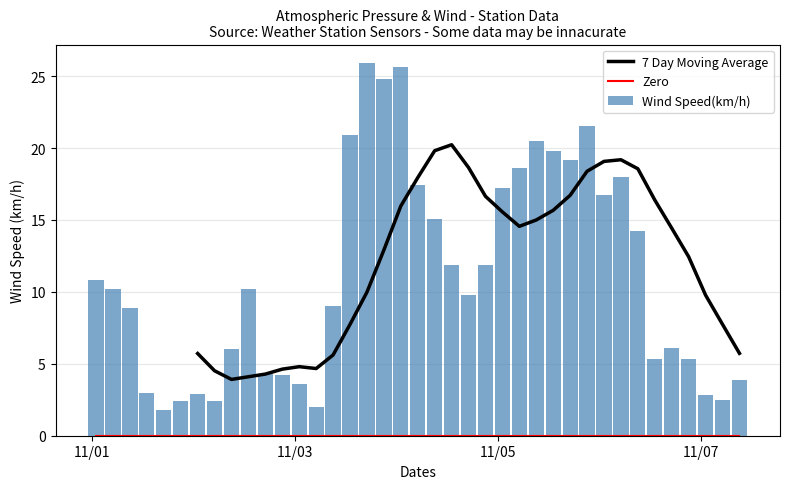

List the series in order of their overall mean, highest first.

Wind Speed(km/h), 7 Day Moving Average, Zero